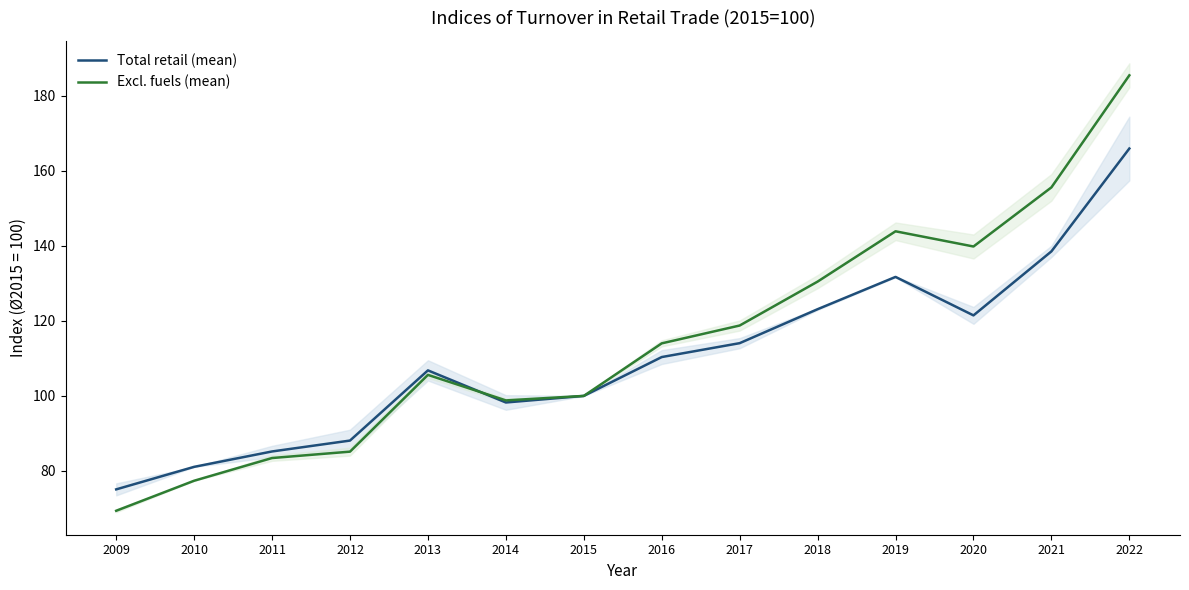

What is the total value across all series at 2019?

275.5